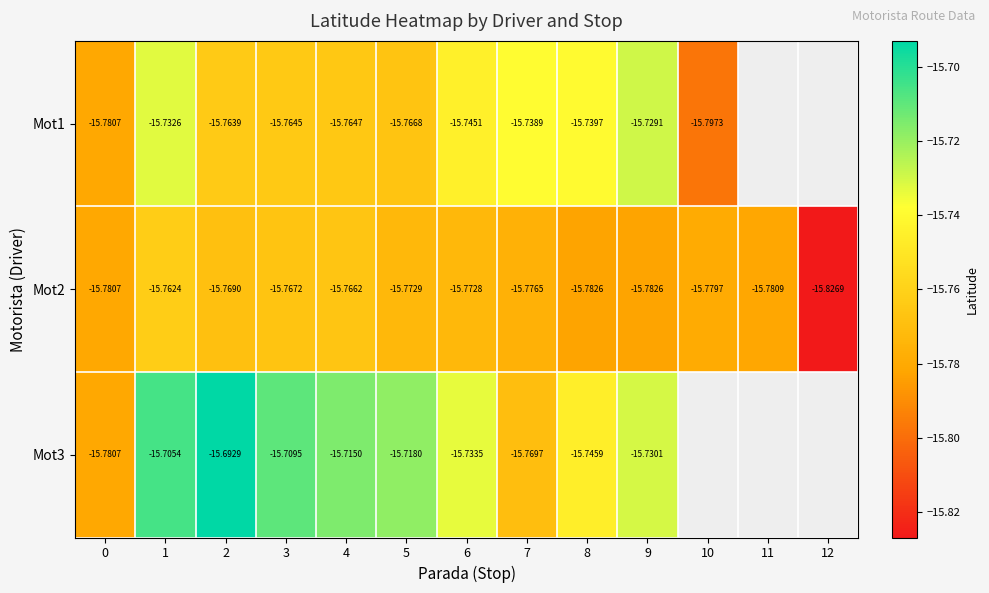

Is the value of Mot2 at 1 greater than the value of Mot3 at 8?

No